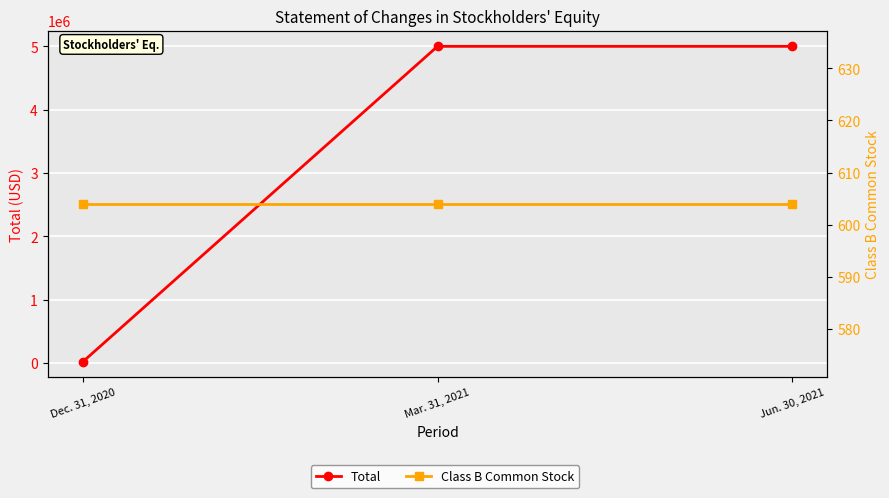

What position from the right is Mar. 31, 2021?

2